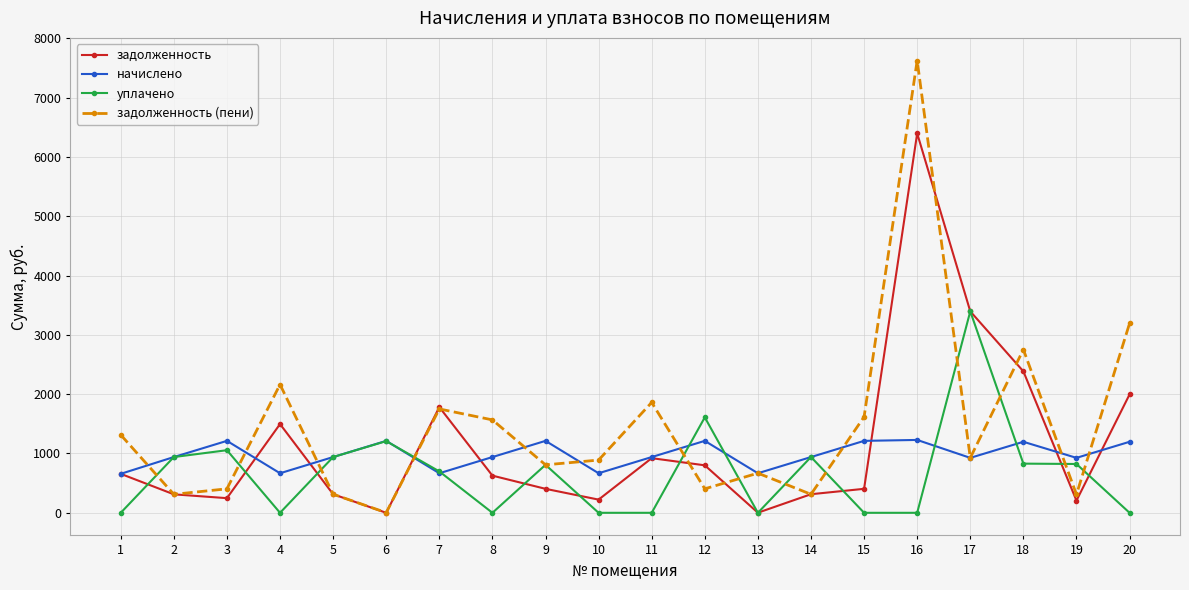

What is the sum of the задолженность (пени) values at 18 and 11?

4614.3